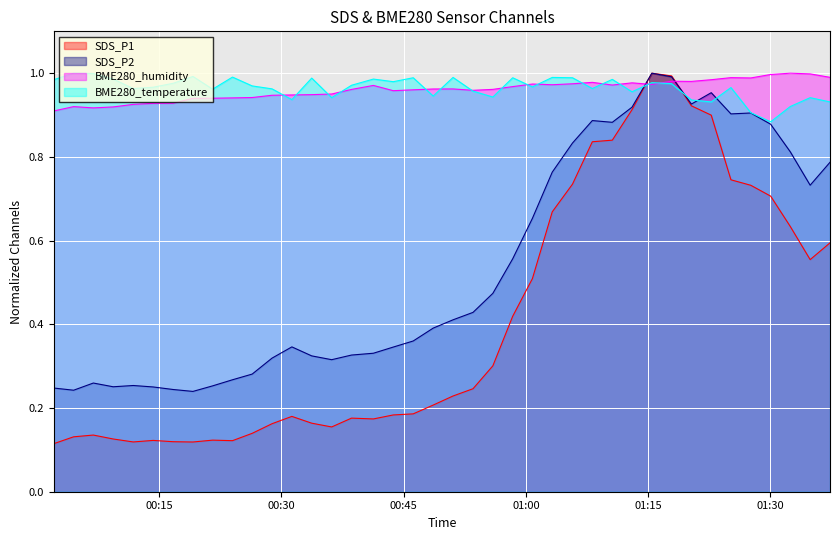

Is the value of SDS_P2 at 2023/03/22 01:00:48 greater than the value of BME280_humidity at 2023/03/22 00:11:51?

No